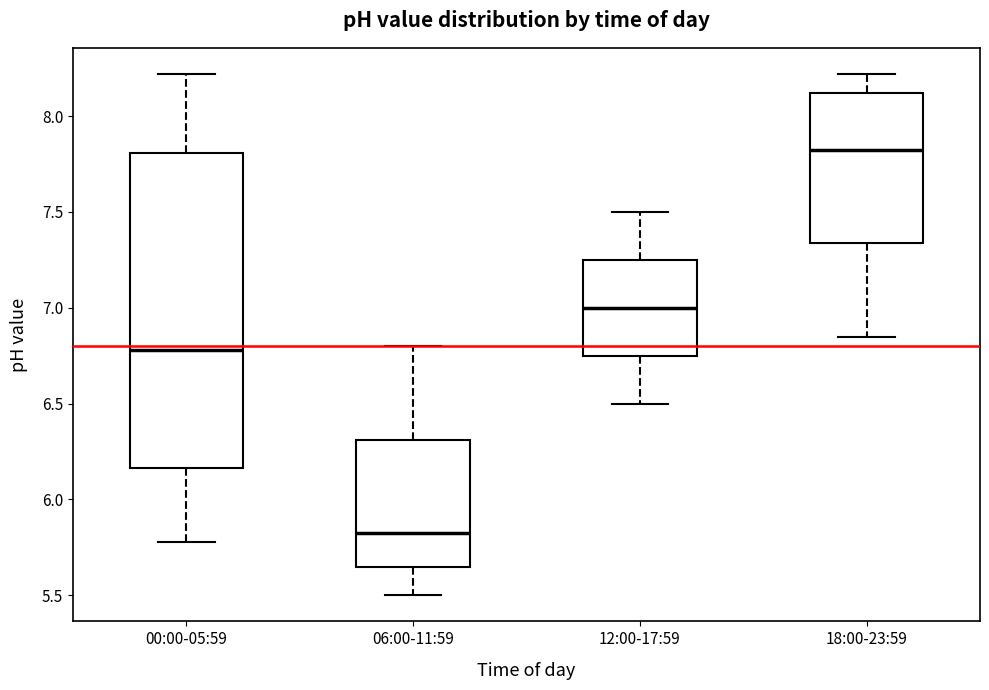

Reading left to right, transcribe this box plot: for each box, give where its median line is, the range the box spans, and where its two whiskers end, as read against the y-axis. The values are not printed on the chart, so give them approximately, as read against the axis.

00:00-05:59: median 6.80, box 6.15 to 7.80, whiskers 5.80 to 8.20
06:00-11:59: median 5.85, box 5.65 to 6.30, whiskers 5.50 to 6.80
12:00-17:59: median 7.00, box 6.75 to 7.25, whiskers 6.50 to 7.50
18:00-23:59: median 7.85, box 7.35 to 8.10, whiskers 6.85 to 8.20